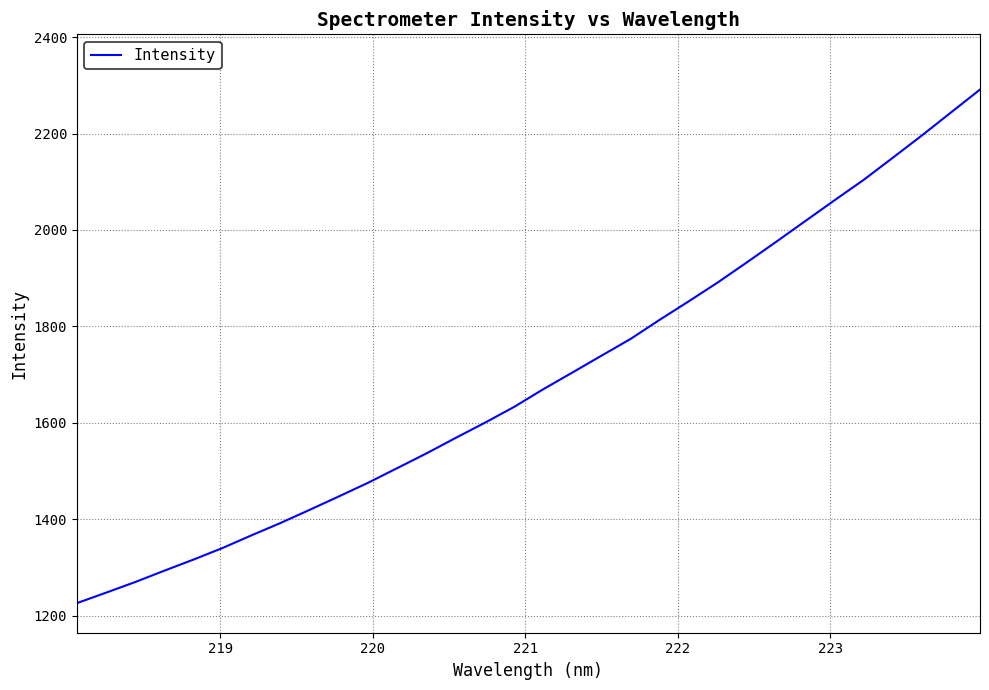

What is the greatest value displayed?

2291.3